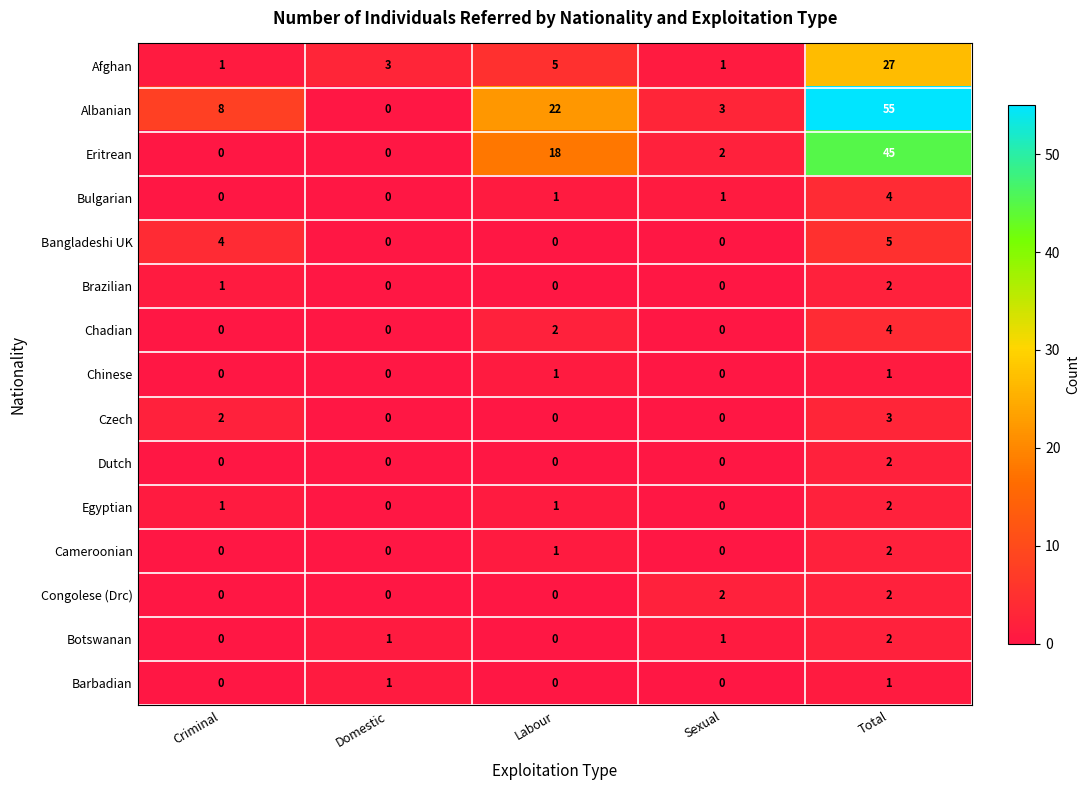

What is the sum of the Chadian values at Criminal and Total?

4